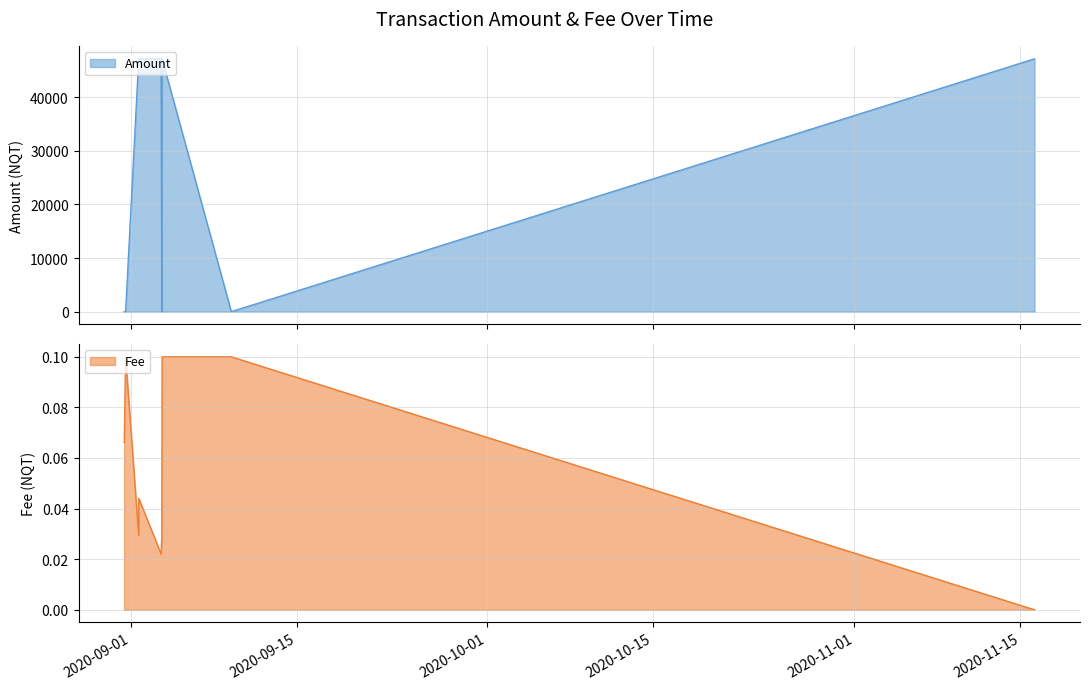

Does the chart have visible grid lines?

Yes